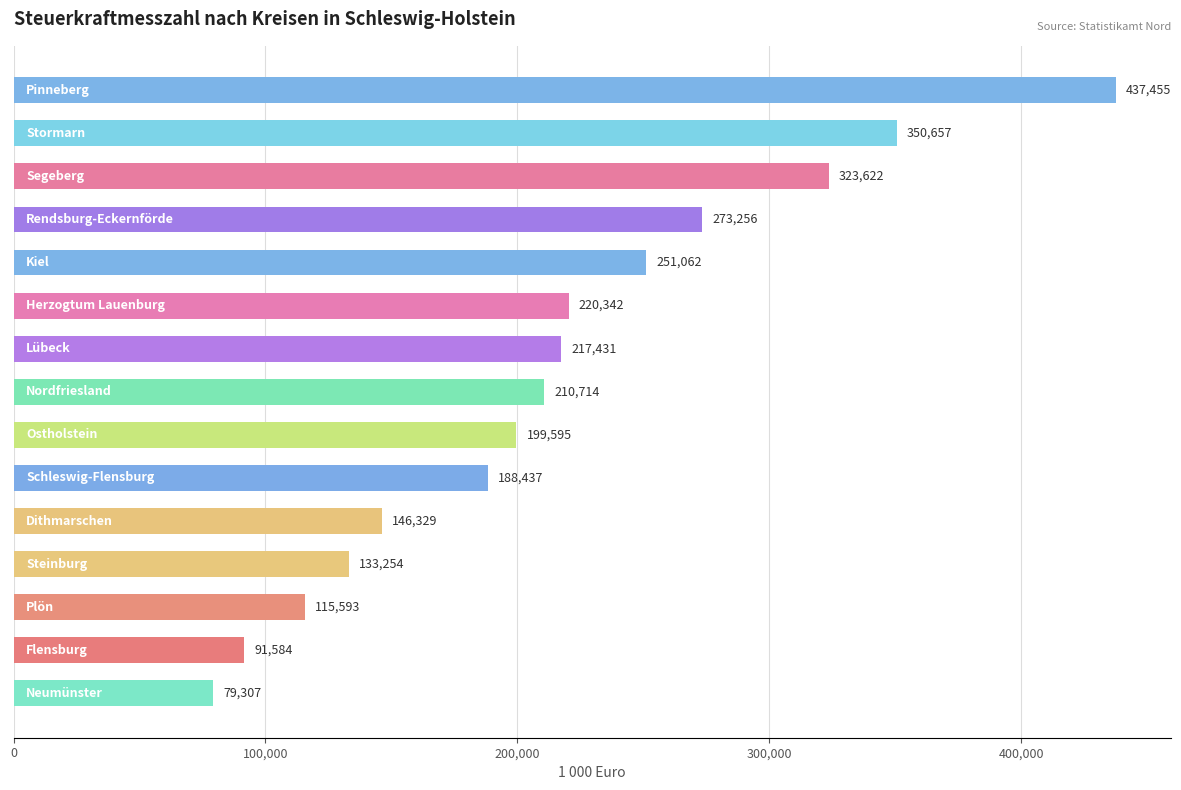

What is the difference between the maximum and second lowest values?

345871.0